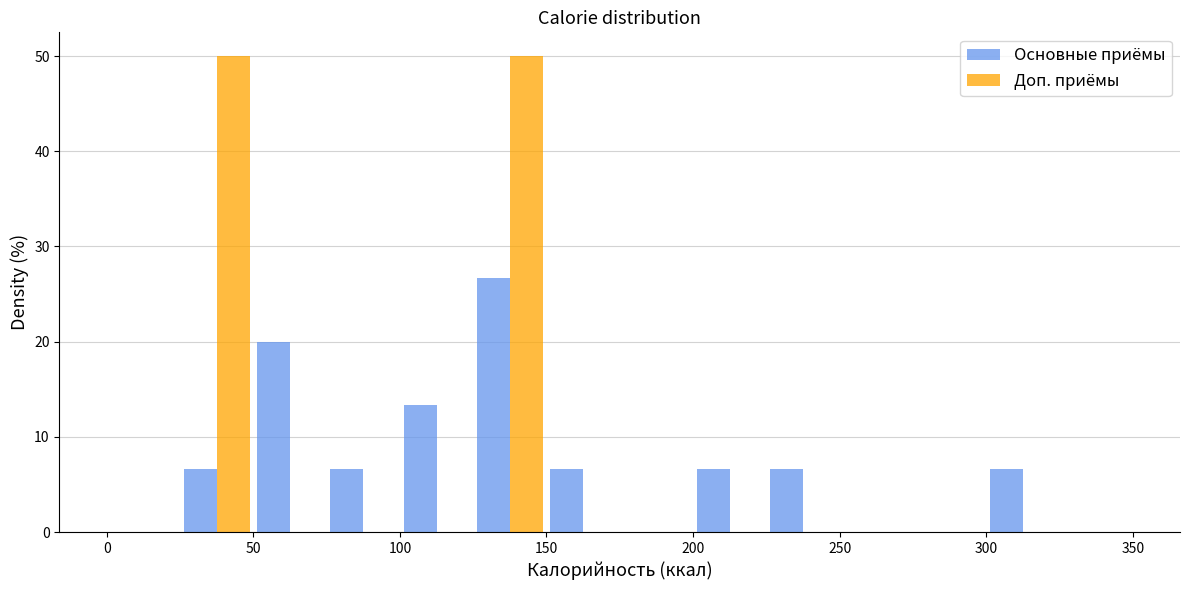

What is the height of the Основные приёмы bar covering 225 to 250 on the x-axis? The values are not printed on the chart, so give them approximately, as read against the axis.

7